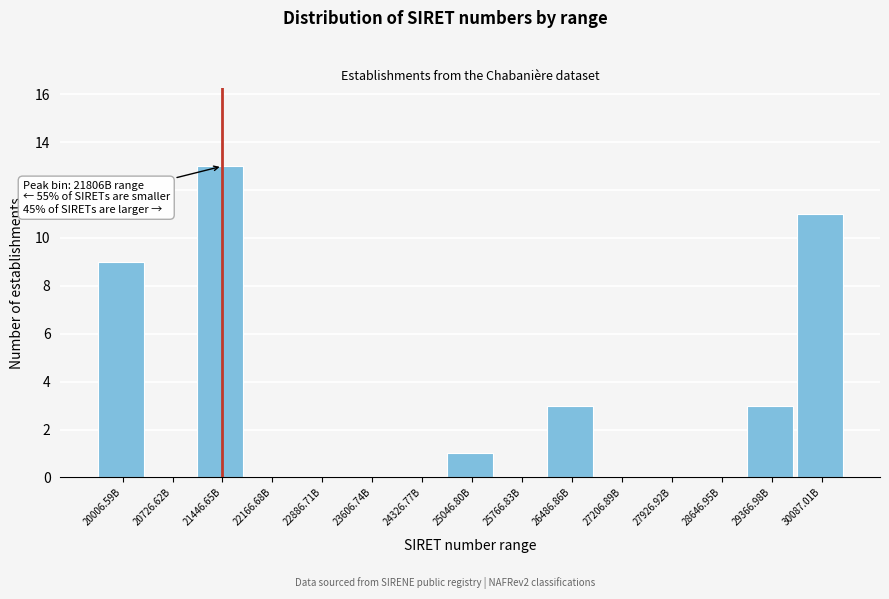

Reading left to right, what are all the values shown in this chart?

20006.59B=9	20726.62B=0	21446.65B=13	22166.68B=0	22886.71B=0	23606.74B=0	24326.77B=0	25046.80B=1	25766.83B=0	26486.86B=3	27206.89B=0	27926.92B=0	28646.95B=0	29366.98B=3	30087.01B=11